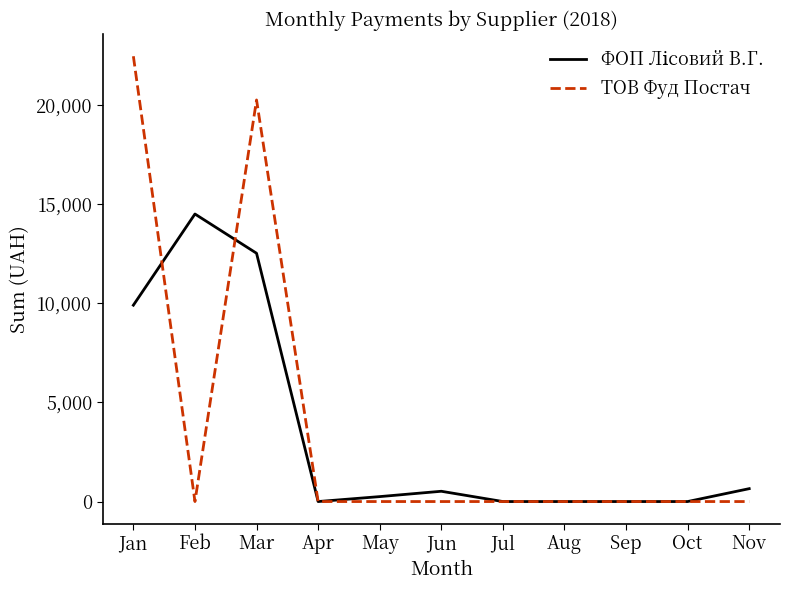

Which series has the widest spread of values?

ТОВ Фуд Постач